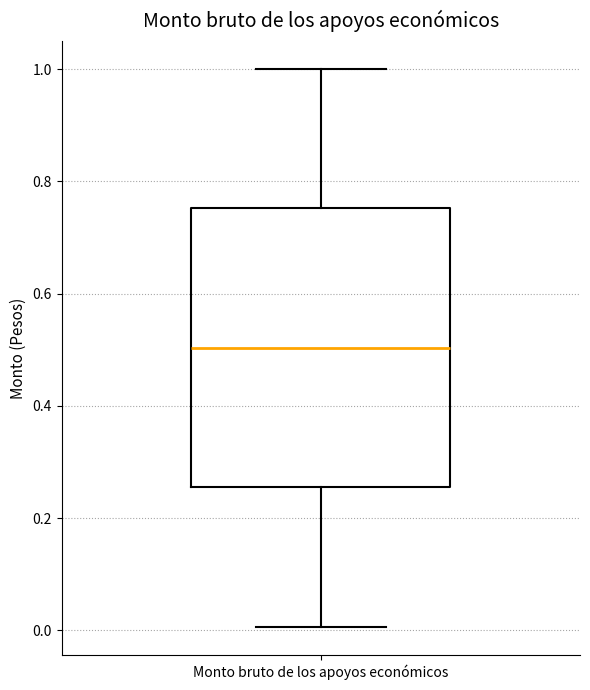

Read this box plot against the y-axis: the position of the median line, the range covered by the box, and the ends of both whiskers. The values are not printed on the chart, so give them approximately, as read against the axis.

median 0.50, box 0.26 to 0.76, whiskers 0.00 to 1.00